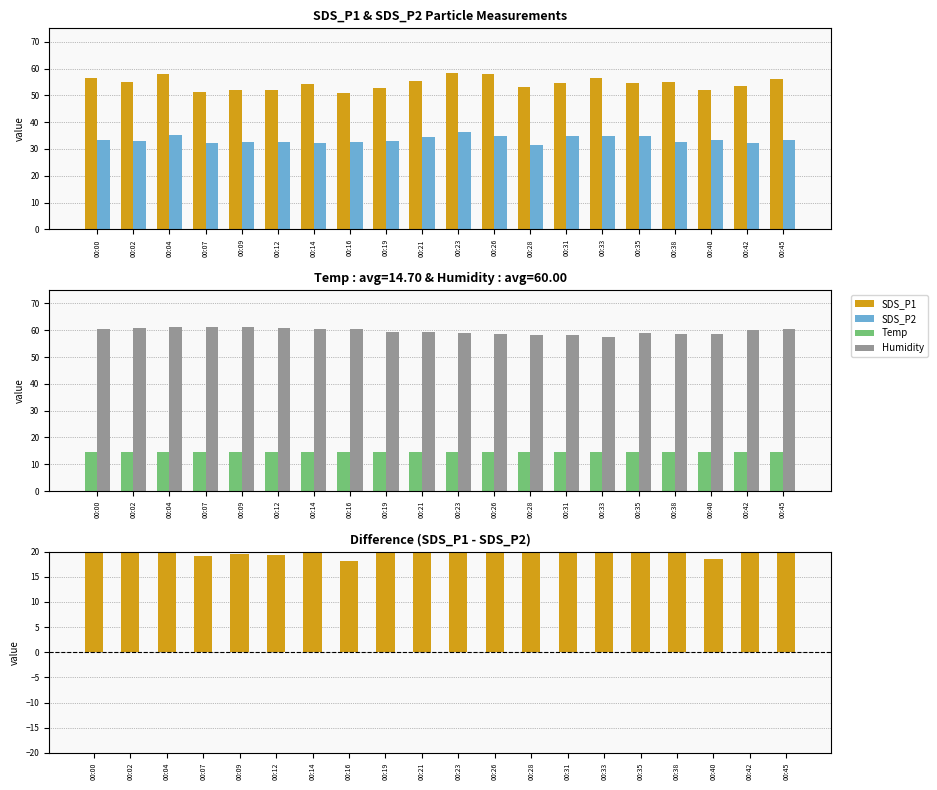

Rank the series at 00:38 from lowest to highest value.

Temp, SDS_P1 - SDS_P2, SDS_P2, SDS_P1, Humidity